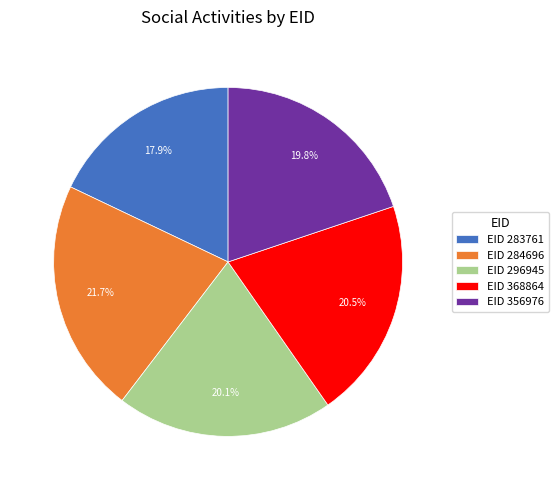

To the nearest percent, what is the difference between the largest and smallest slice percentages?

4%